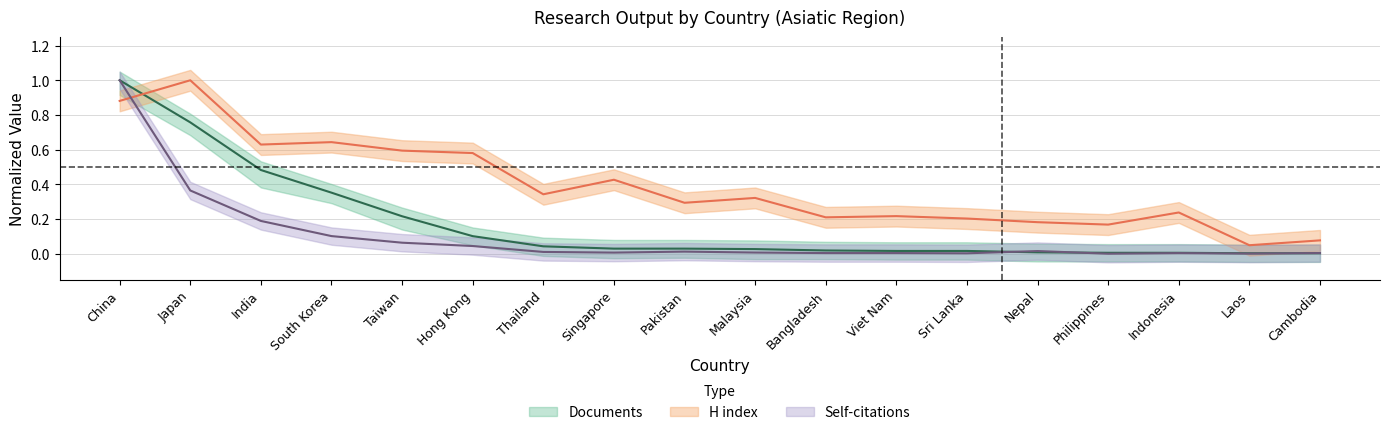

Reading left to right, extract all data points from this chart.

Documents: China=1.0	Japan=0.8	India=0.5	South Korea=0.4	Taiwan=0.2	Hong Kong=0.1	Thailand=0.0	Singapore=0.0	Pakistan=0.0	Malaysia=0.0	Bangladesh=0.0	Viet Nam=0.0	Sri Lanka=0.0	Nepal=0.0	Philippines=0.0	Indonesia=0.0	Laos=0.0	Cambodia=0.0
H index: China=0.9	Japan=1.0	India=0.6	South Korea=0.6	Taiwan=0.6	Hong Kong=0.6	Thailand=0.3	Singapore=0.4	Pakistan=0.3	Malaysia=0.3	Bangladesh=0.2	Viet Nam=0.2	Sri Lanka=0.2	Nepal=0.2	Philippines=0.2	Indonesia=0.2	Laos=0.0	Cambodia=0.1
Self-citations: China=1.0	Japan=0.4	India=0.2	South Korea=0.1	Taiwan=0.1	Hong Kong=0.0	Thailand=0.0	Singapore=0.0	Pakistan=0.0	Malaysia=0.0	Bangladesh=0.0	Viet Nam=0.0	Sri Lanka=0.0	Nepal=0.0	Philippines=0.0	Indonesia=0.0	Laos=0.0	Cambodia=0.0